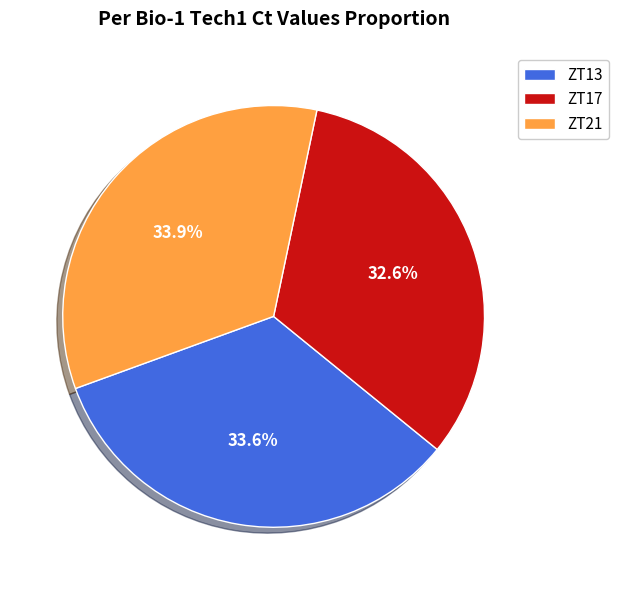

Which has a higher value, ZT21 or ZT17?

ZT21